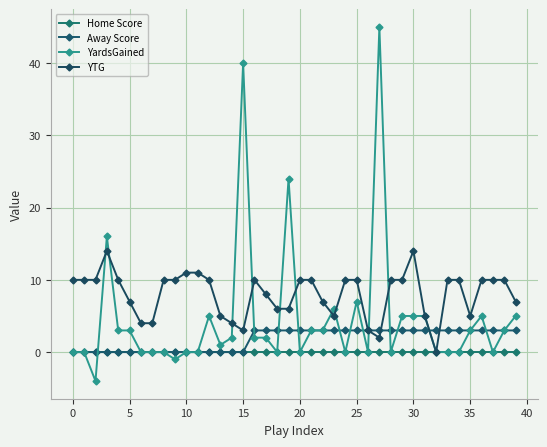

What is the difference between the maximum and minimum values in the YTG series?

14